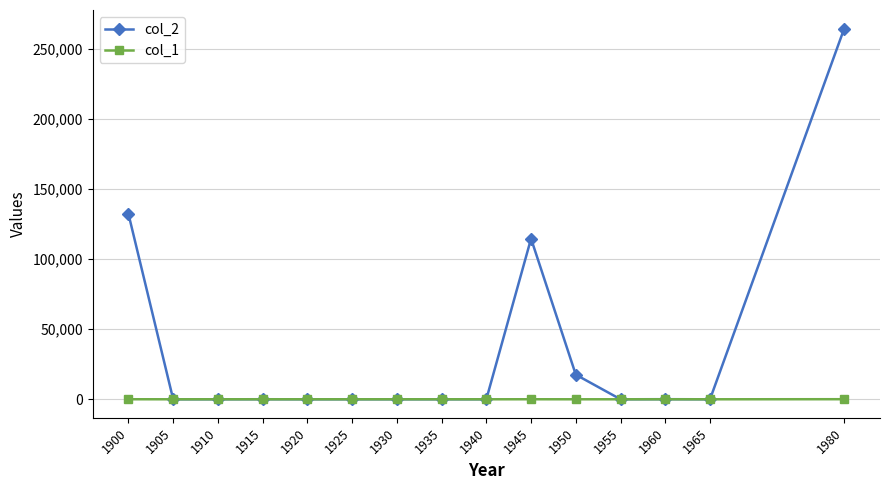

Count the number of categories in the chart.

15